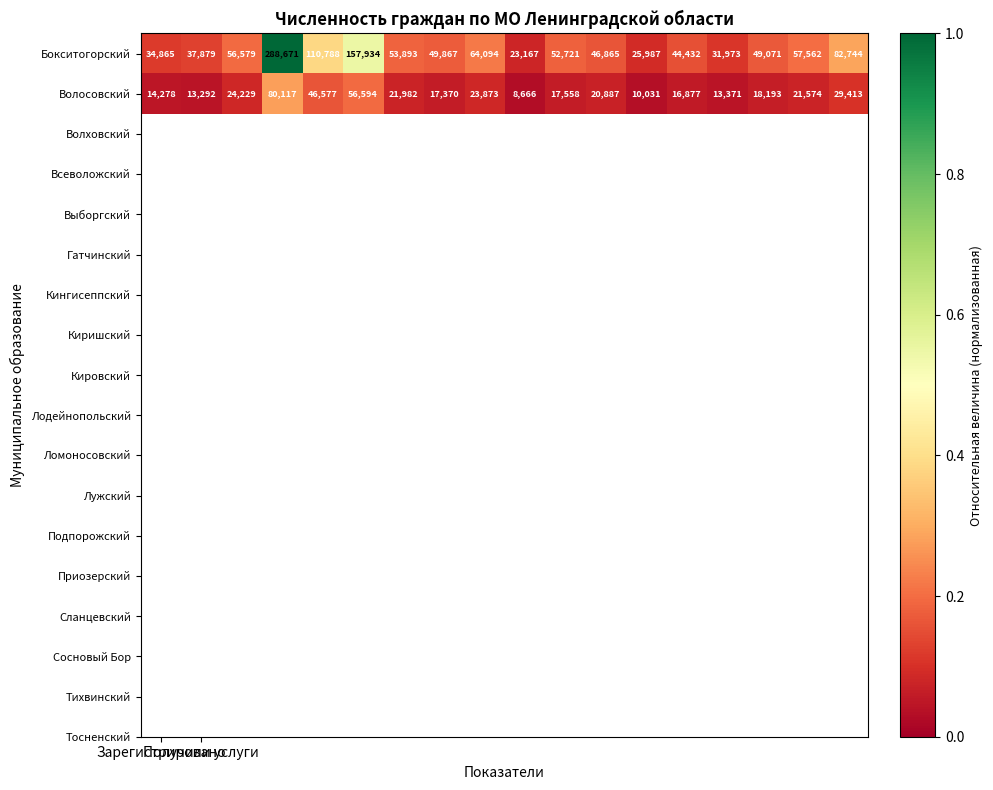

What is the minimum value for Бокситогорский?

23167